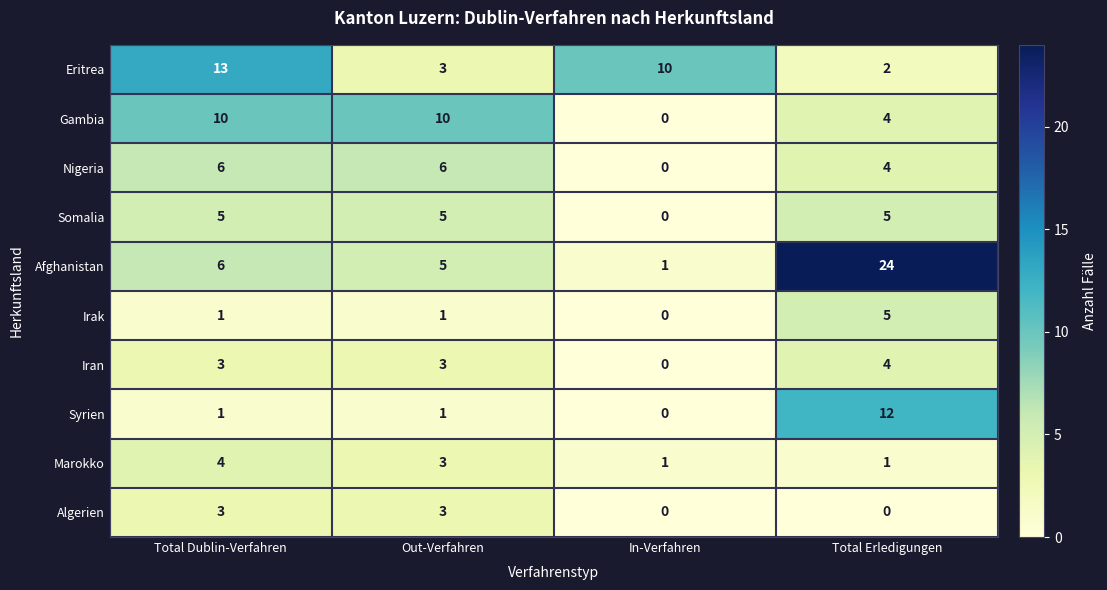

Is it true that Nigeria equals 4 at Total Erledigungen?

True